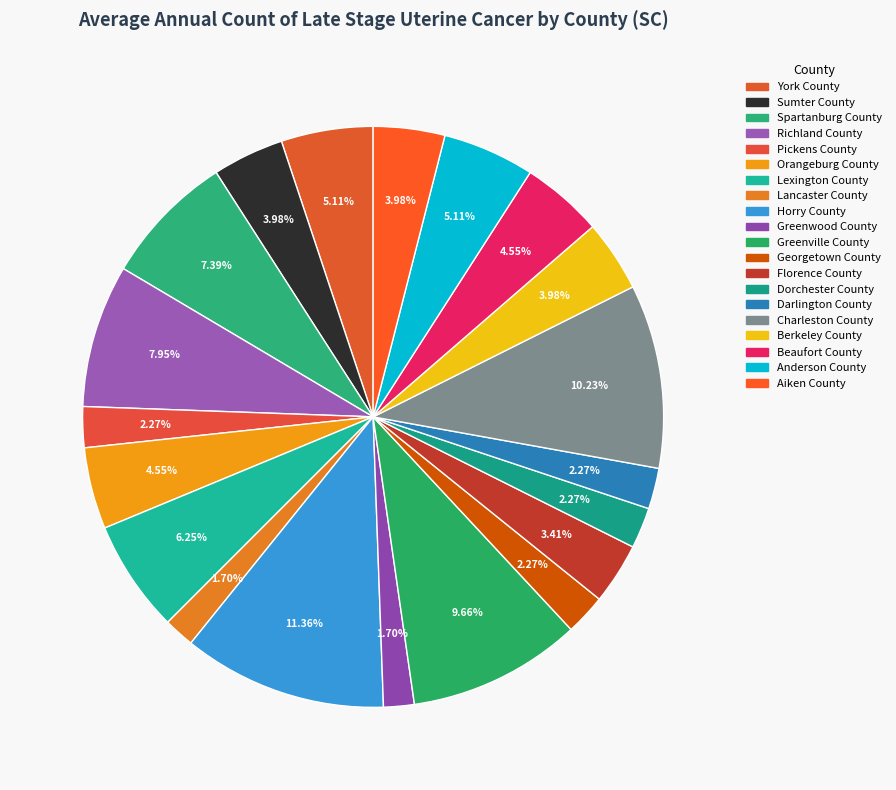

Count the number of slices in the pie.

20